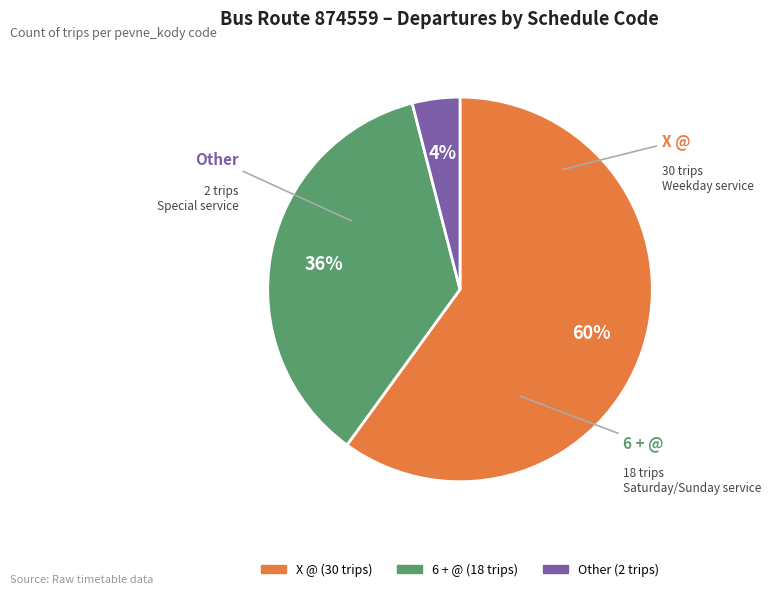

Is the sum of Other and X @ greater than half?

Yes